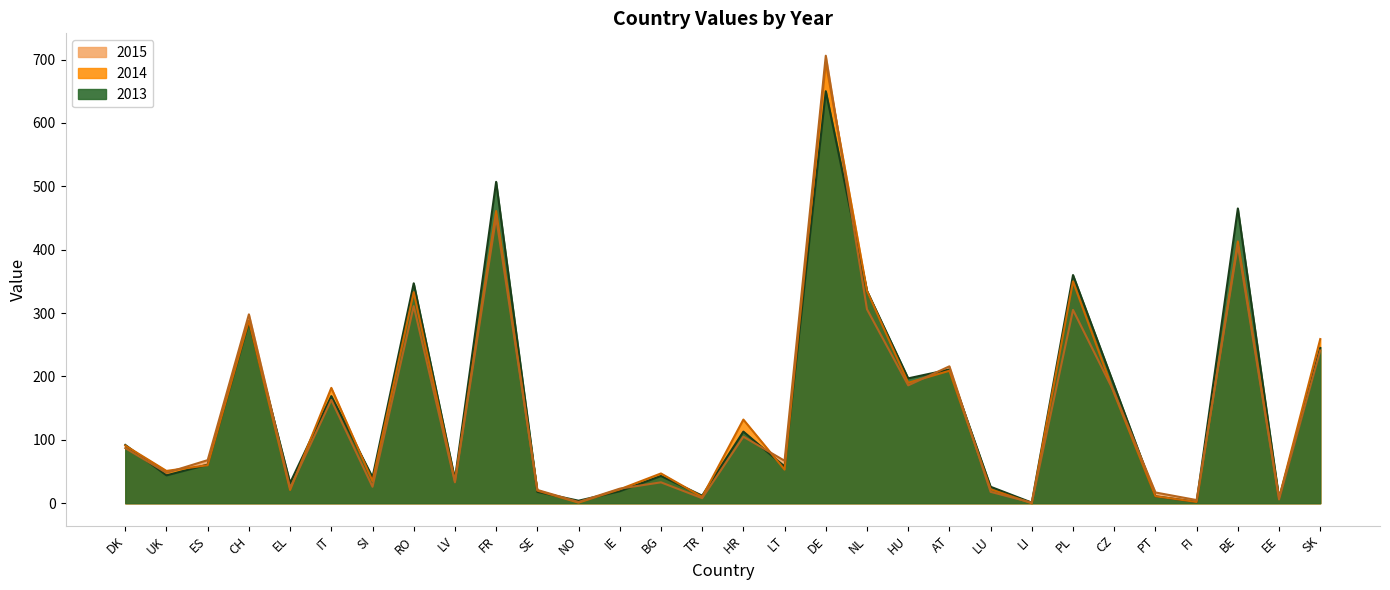

How many distinct data groups are displayed?

3